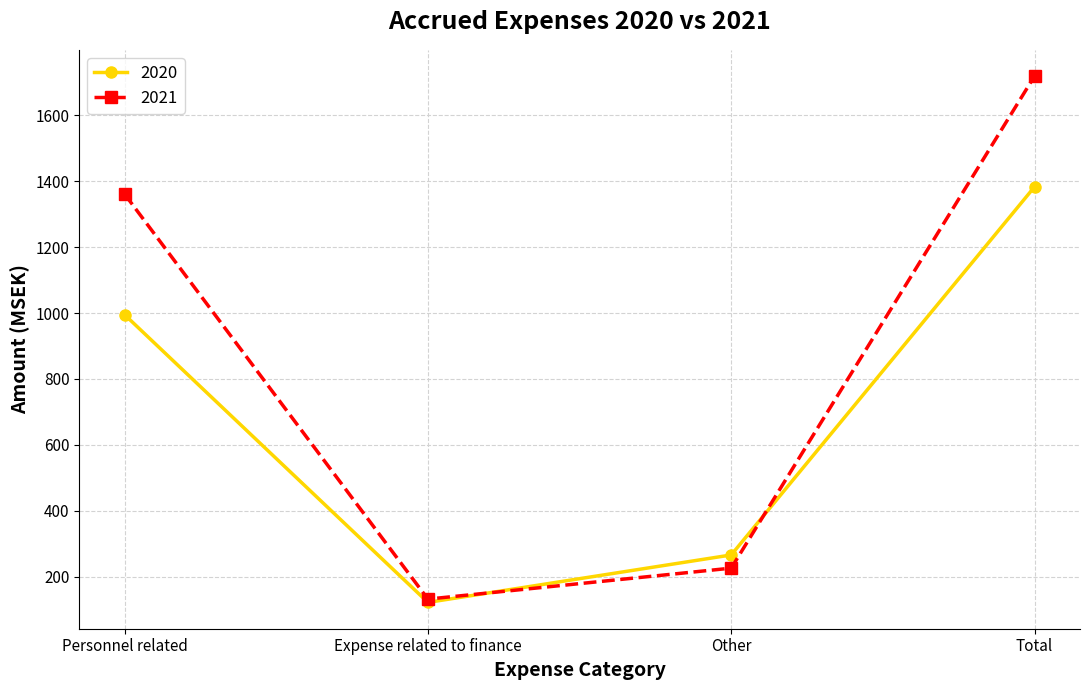

Which series changed the most between Other and Total?

2021